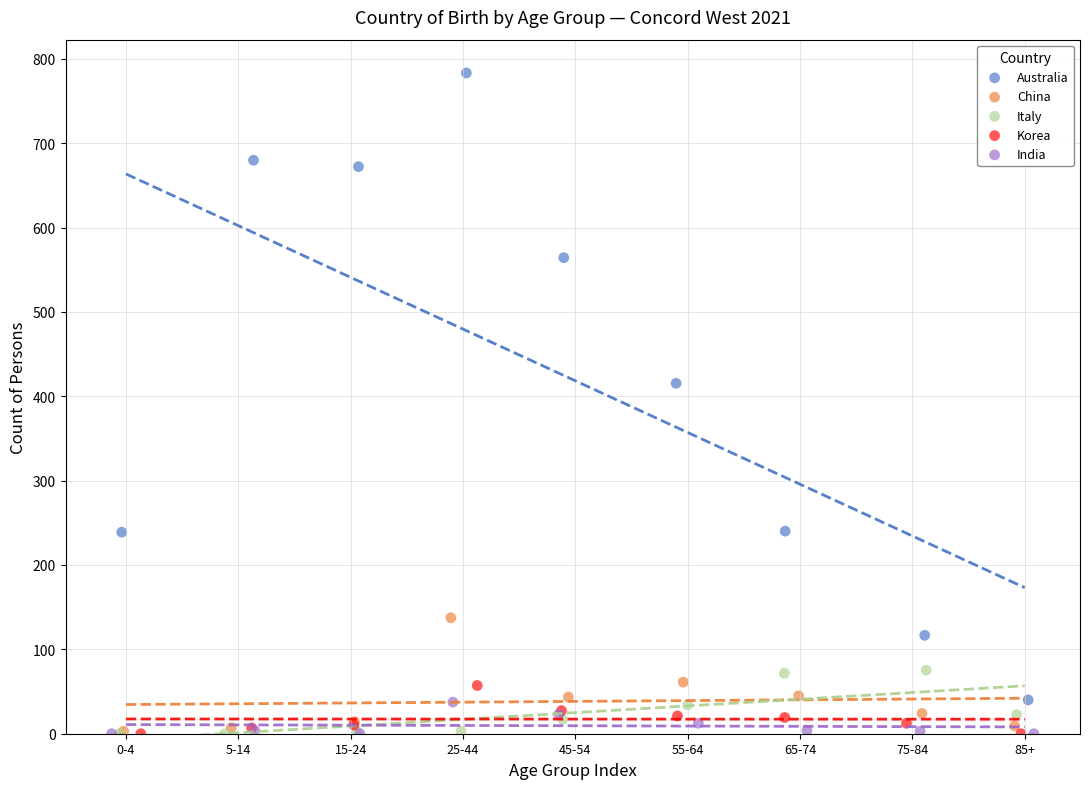

Which series contains the highest Y value?

Australia